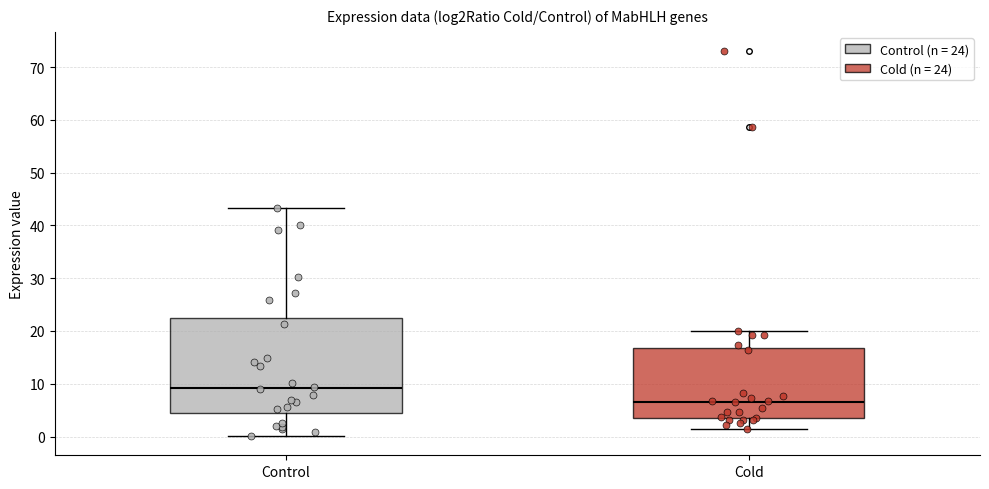

Which box is the tallest, from its lower edge to its upper edge?

Control